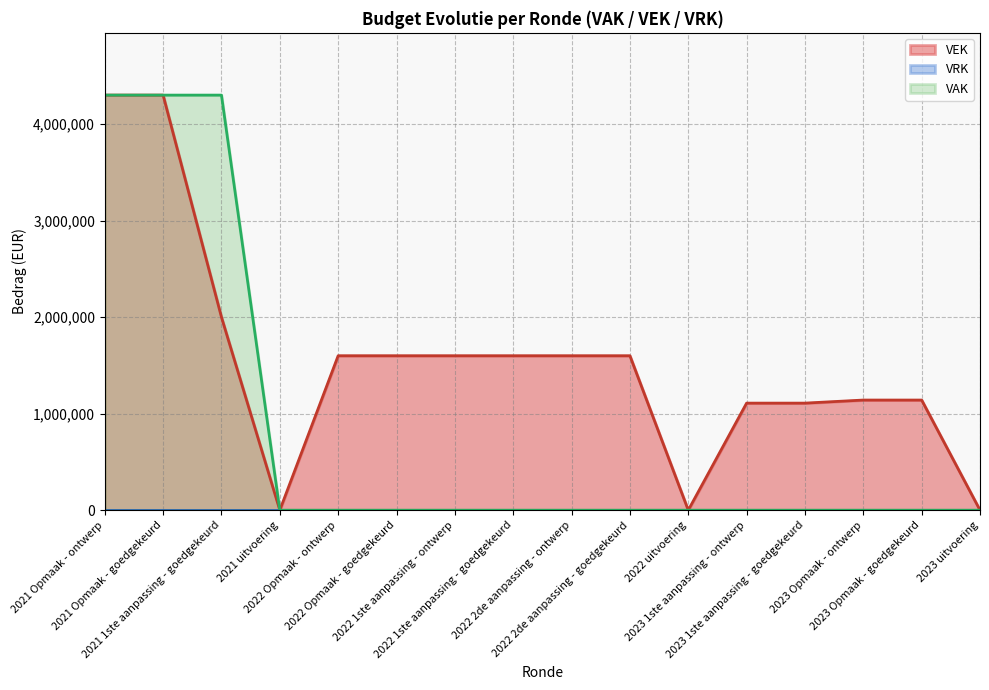

What is the maximum value for VAK?

4300000